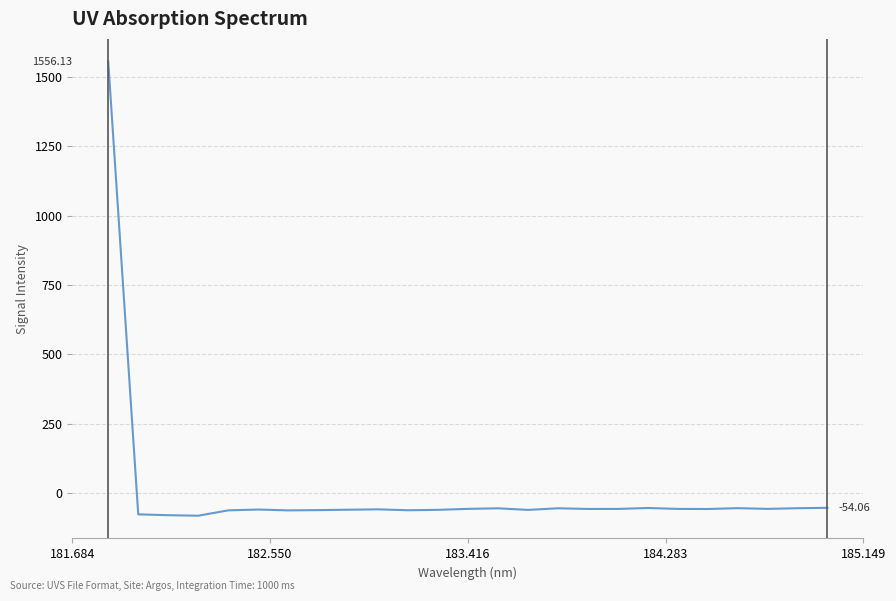

What is the difference between the maximum and minimum values?

1638.7